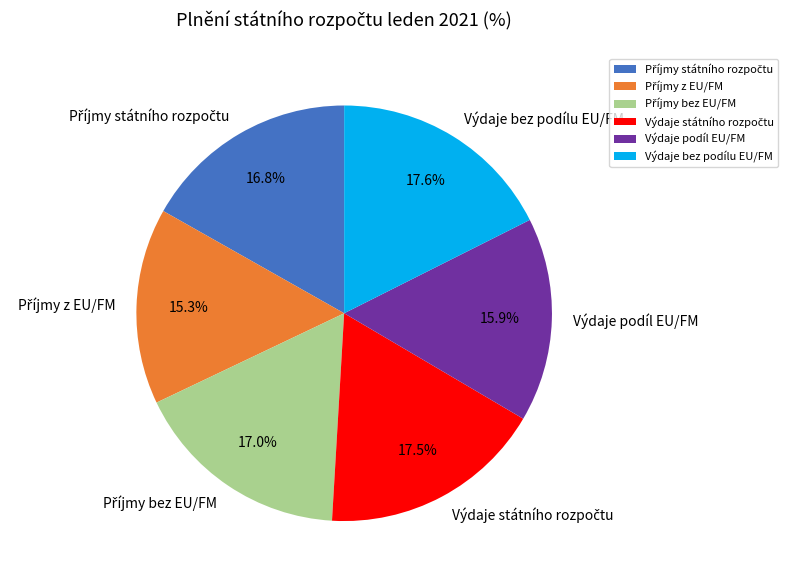

How much of the chart is everything except Výdaje podíl EU/FM?

84.1%